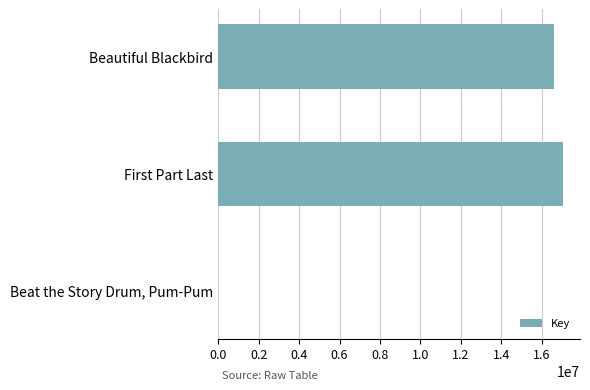

True or false: the data shows 29342669 at Beautiful Blackbird.

False